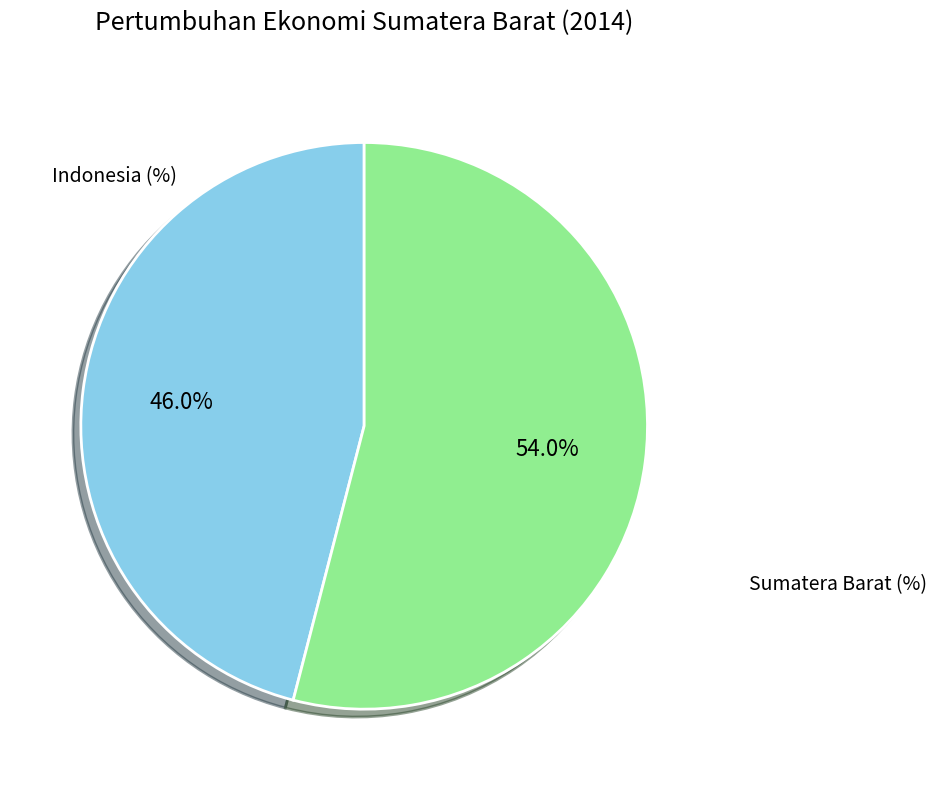

Which category has the smallest portion of the pie?

Indonesia (%)